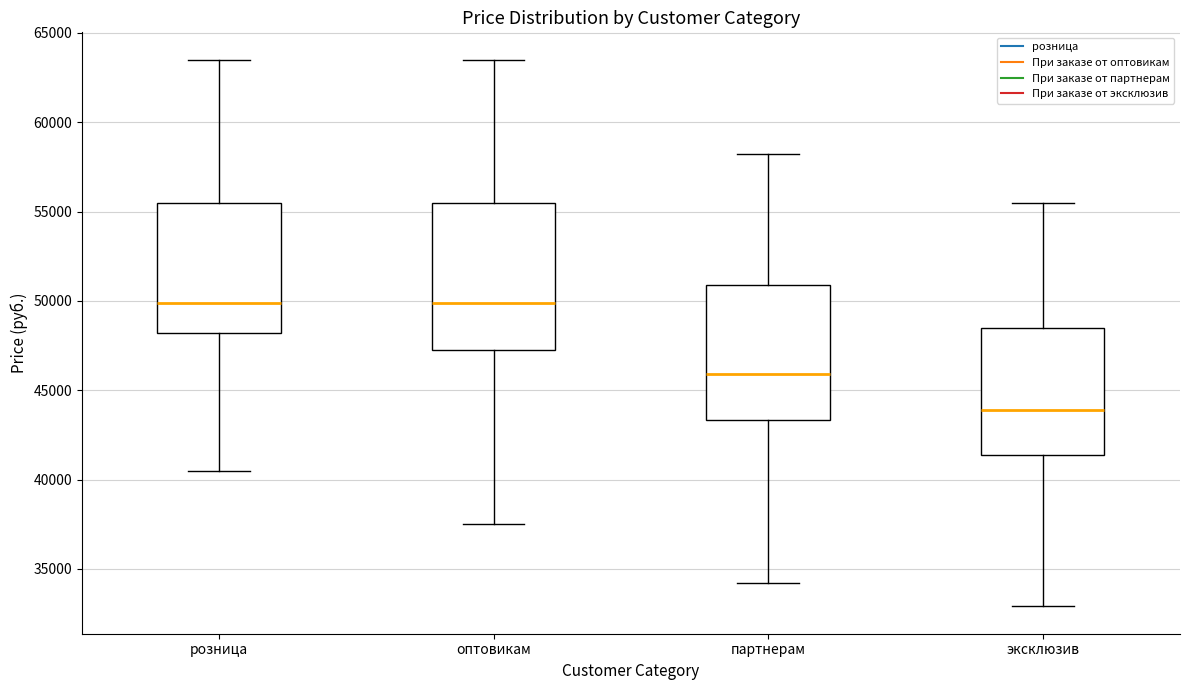

Which box has the lowest median line?

эксклюзив